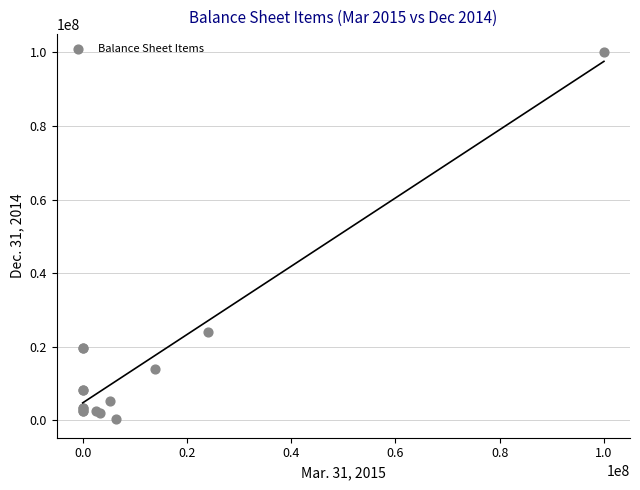

What Y value in the scatter plot is closest to 50100893?

24023485